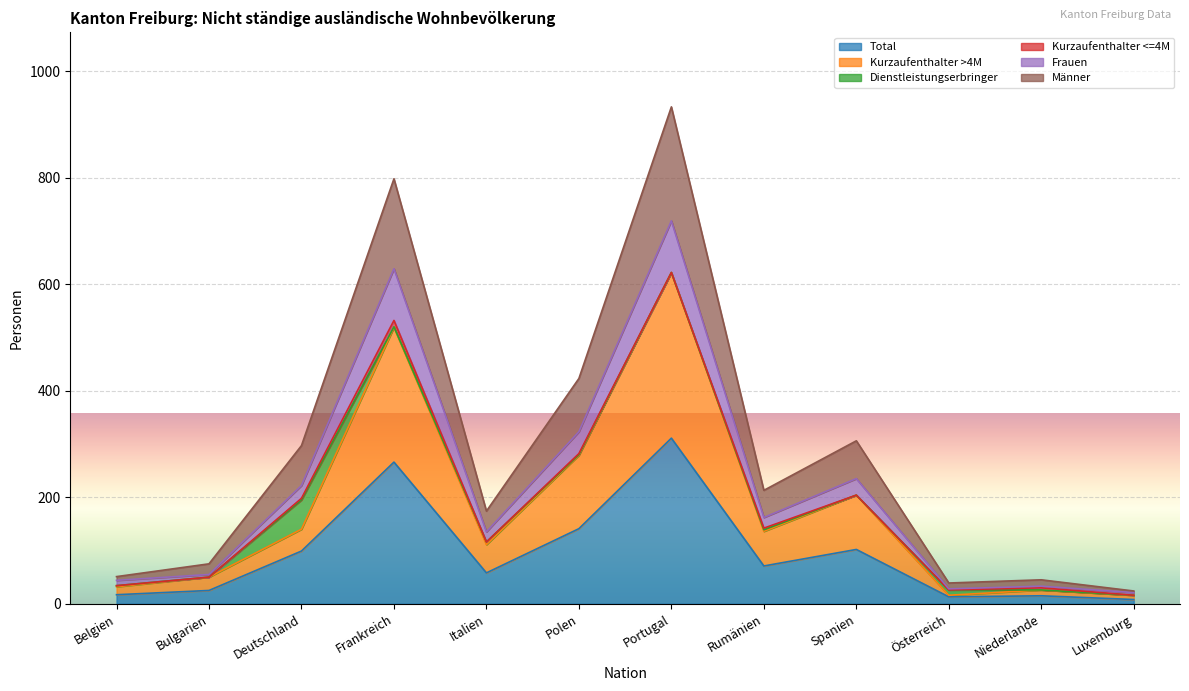

What is the highest value of the Total series?

311